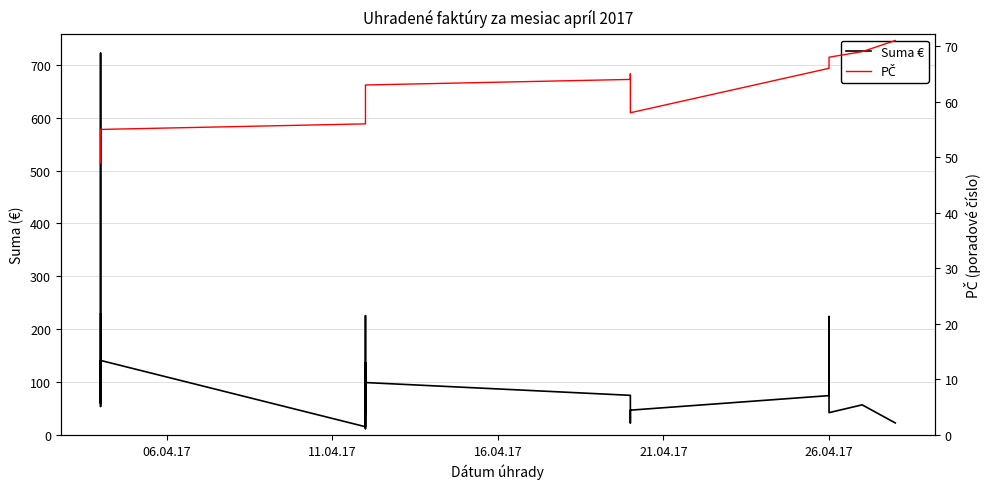

Which series has the widest spread of values?

Suma €